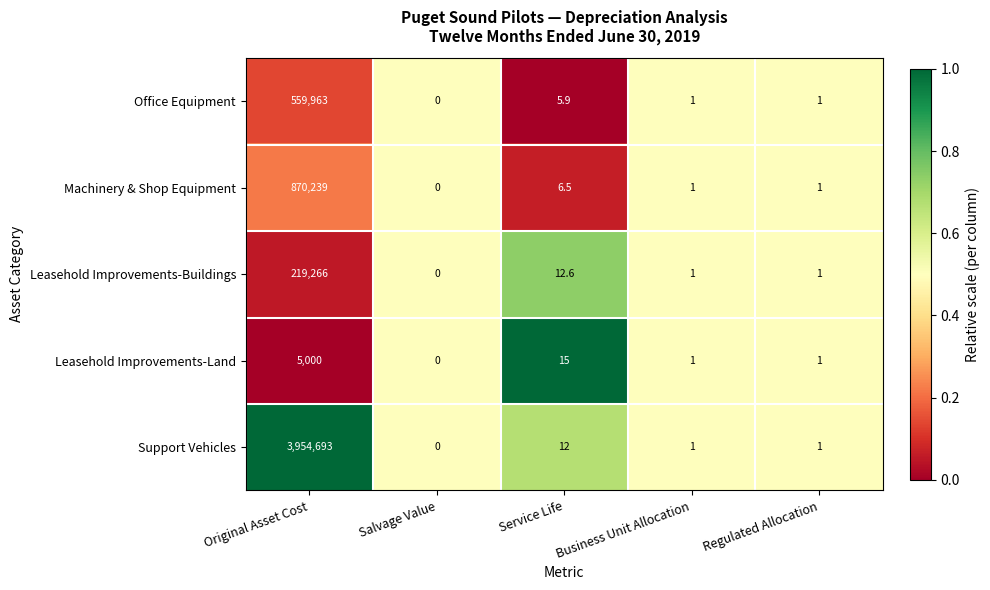

What is the greatest value displayed?

3954693.0